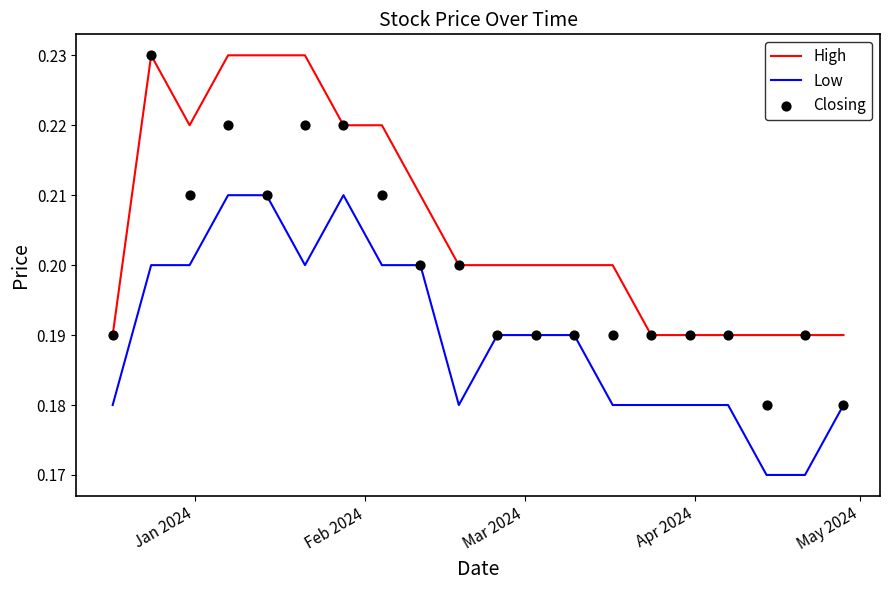

Which series reaches the minimum Y coordinate?

Low